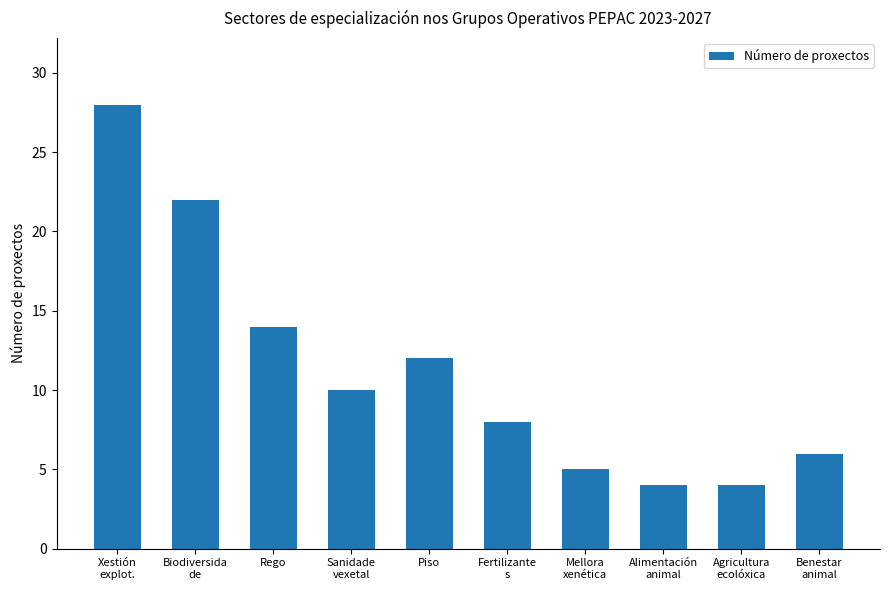

How many bars are there in total?

10